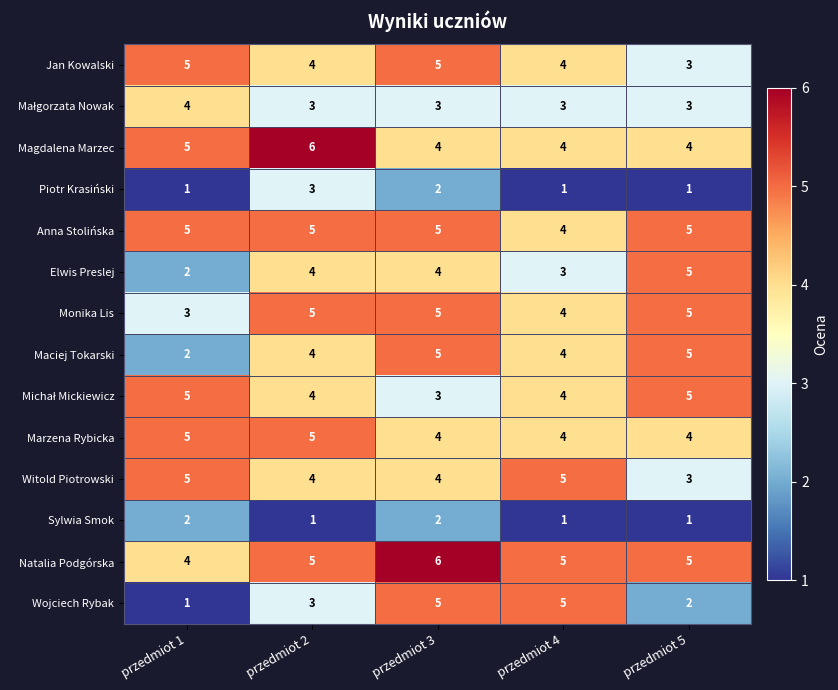

At which label does Piotr Krasiński reach its peak?

przedmiot 2